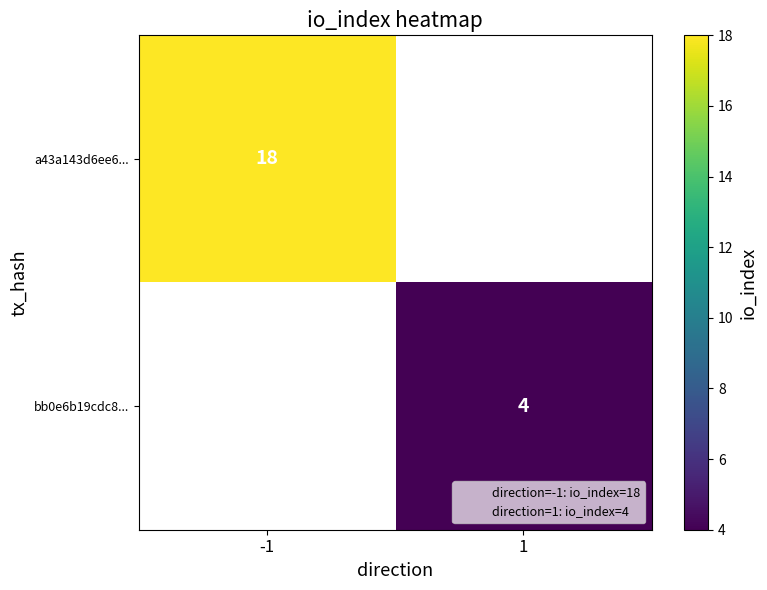

At which label does bb0e6b19cdc8... reach its minimum?

-1